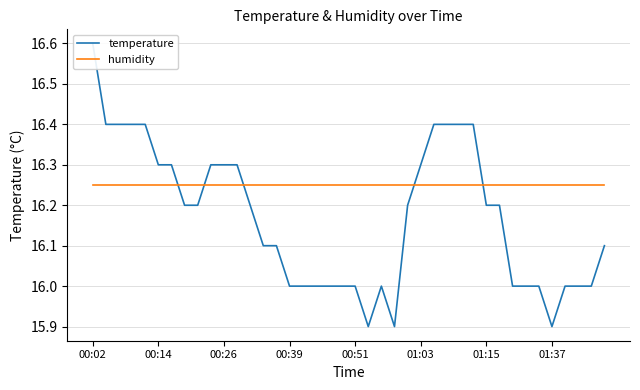

What is the sum of all humidity values?

650.0